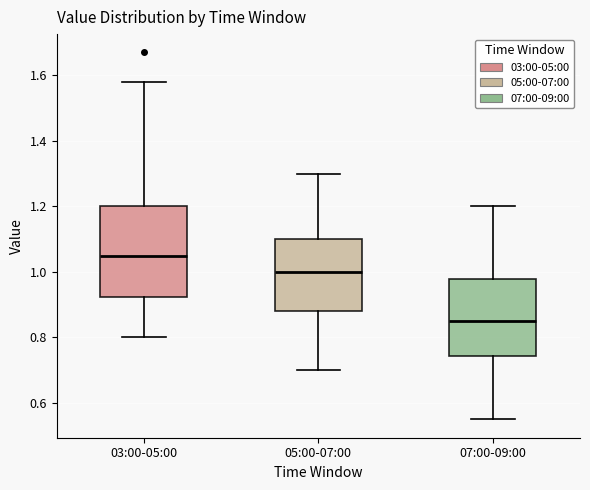

Comparing the boxes themselves (not the whiskers), which one is the tallest?

03:00-05:00